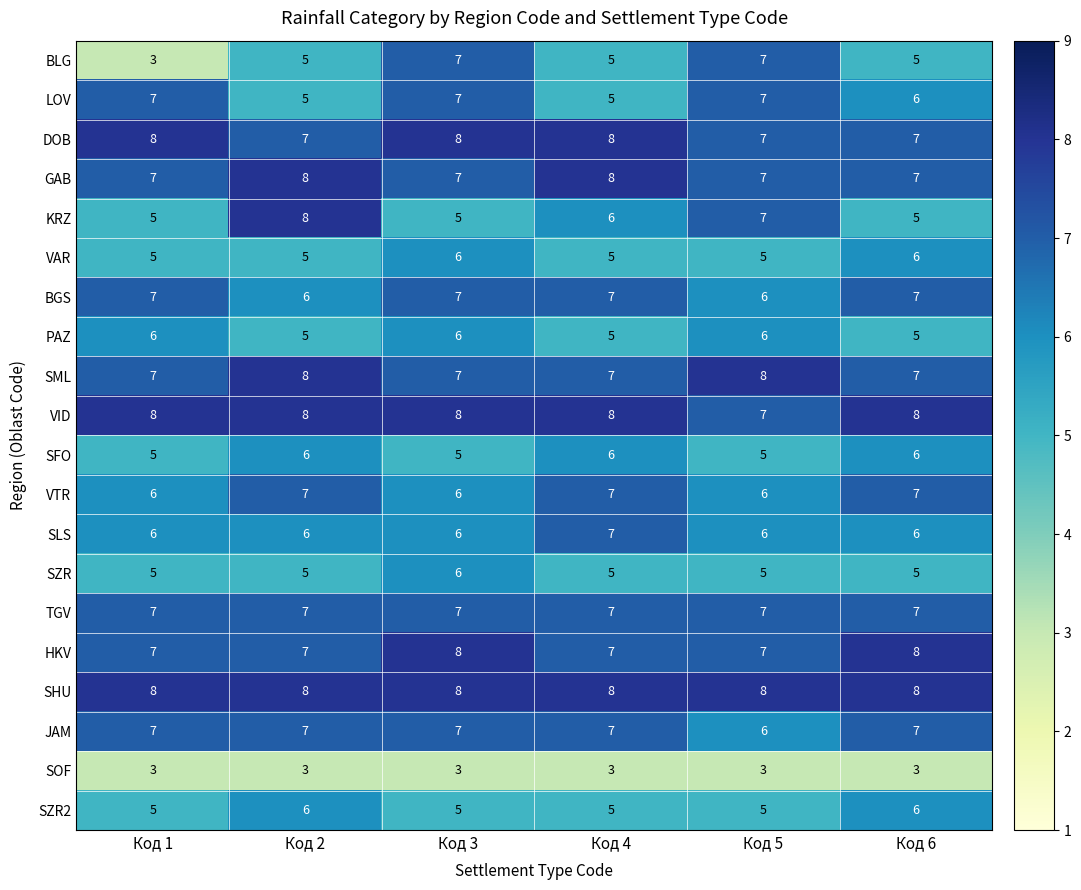

What is the maximum value for VTR?

7